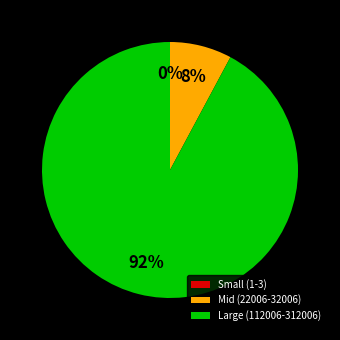

To the nearest percent, what is the combined percentage of Mid (22006-32006) and Large (112006-312006)?

100%